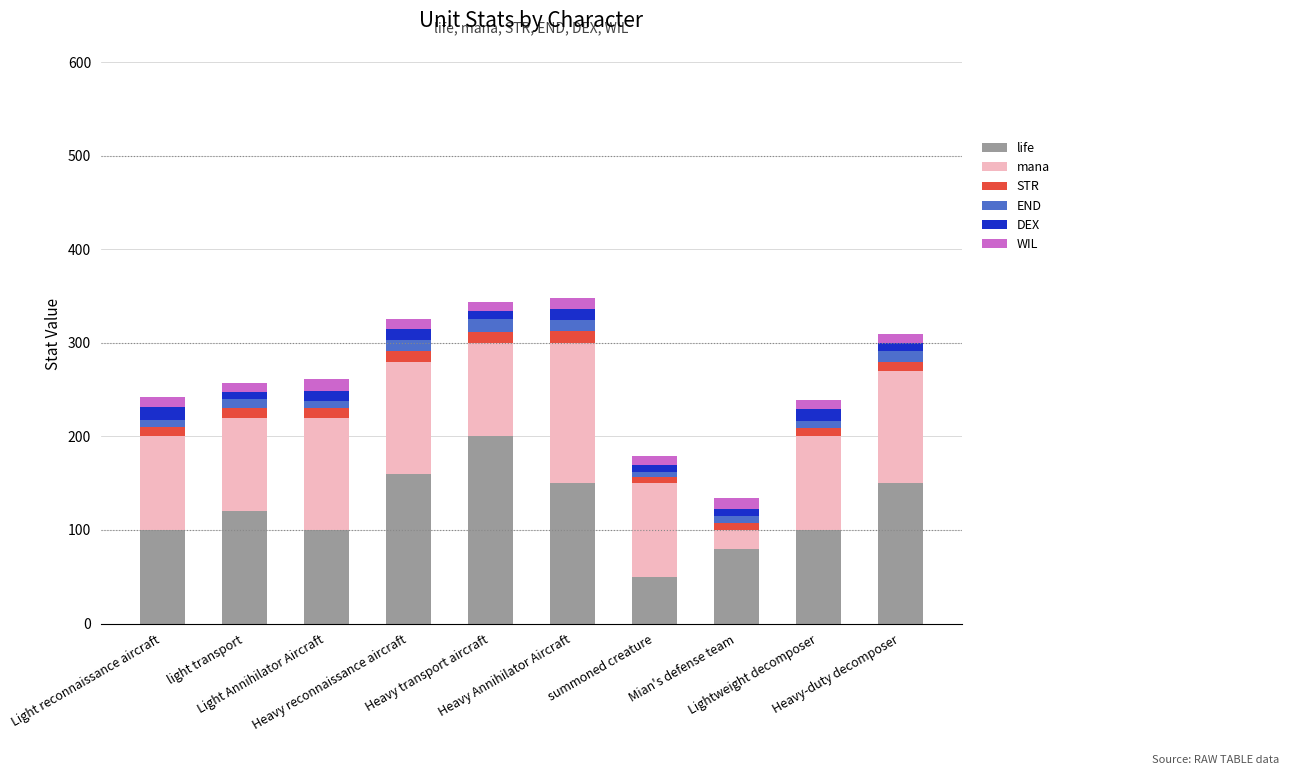

What is the average value of the life series?

121